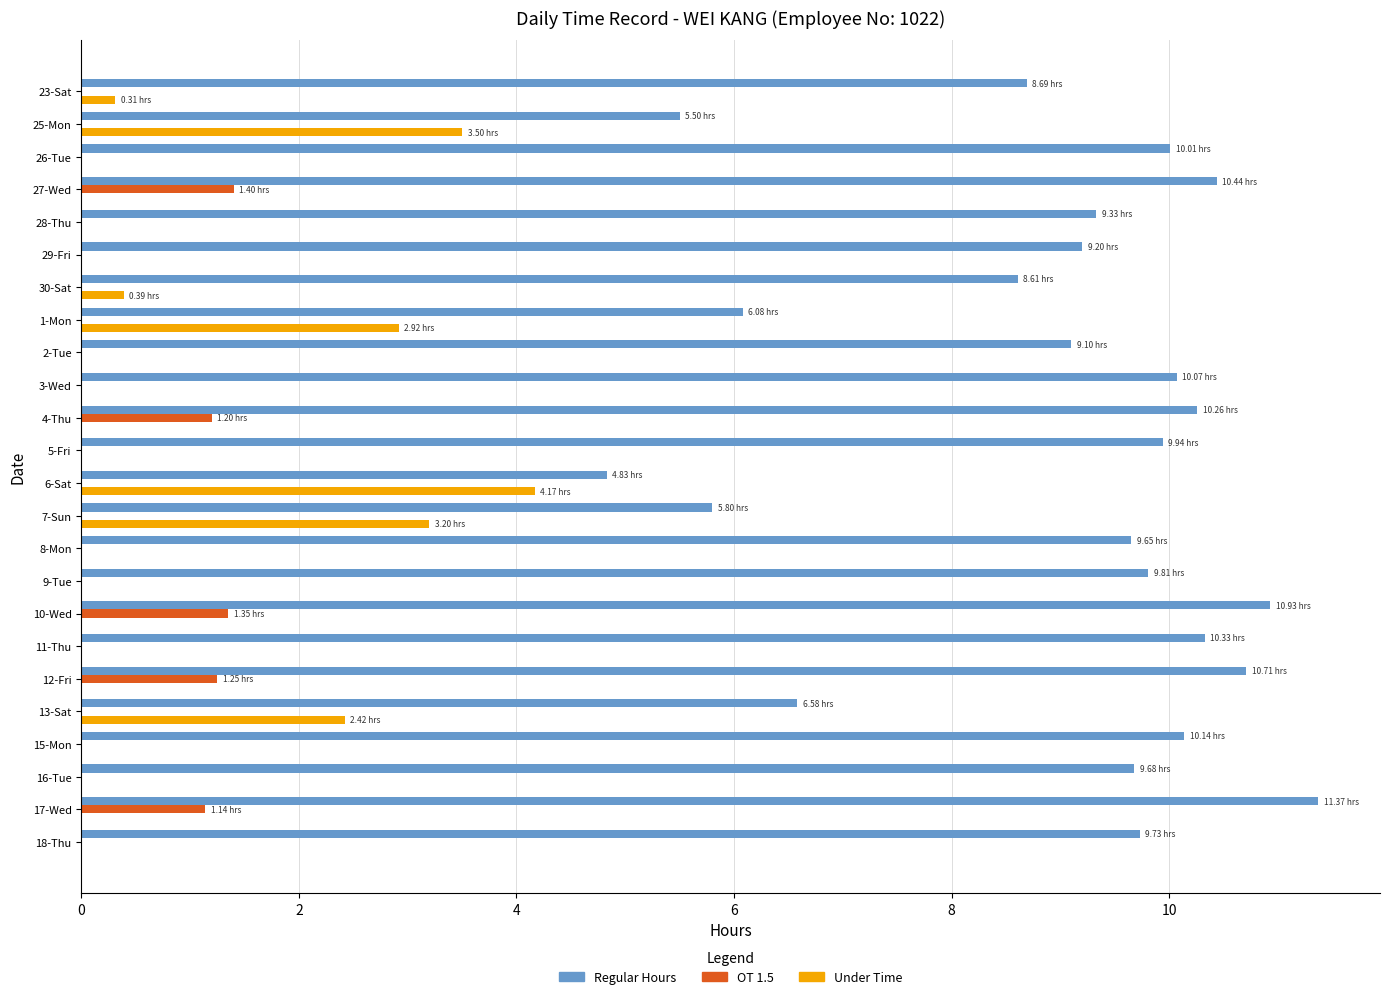

Which series changed the most between 1-Mon and 3-Wed?

Regular Hours